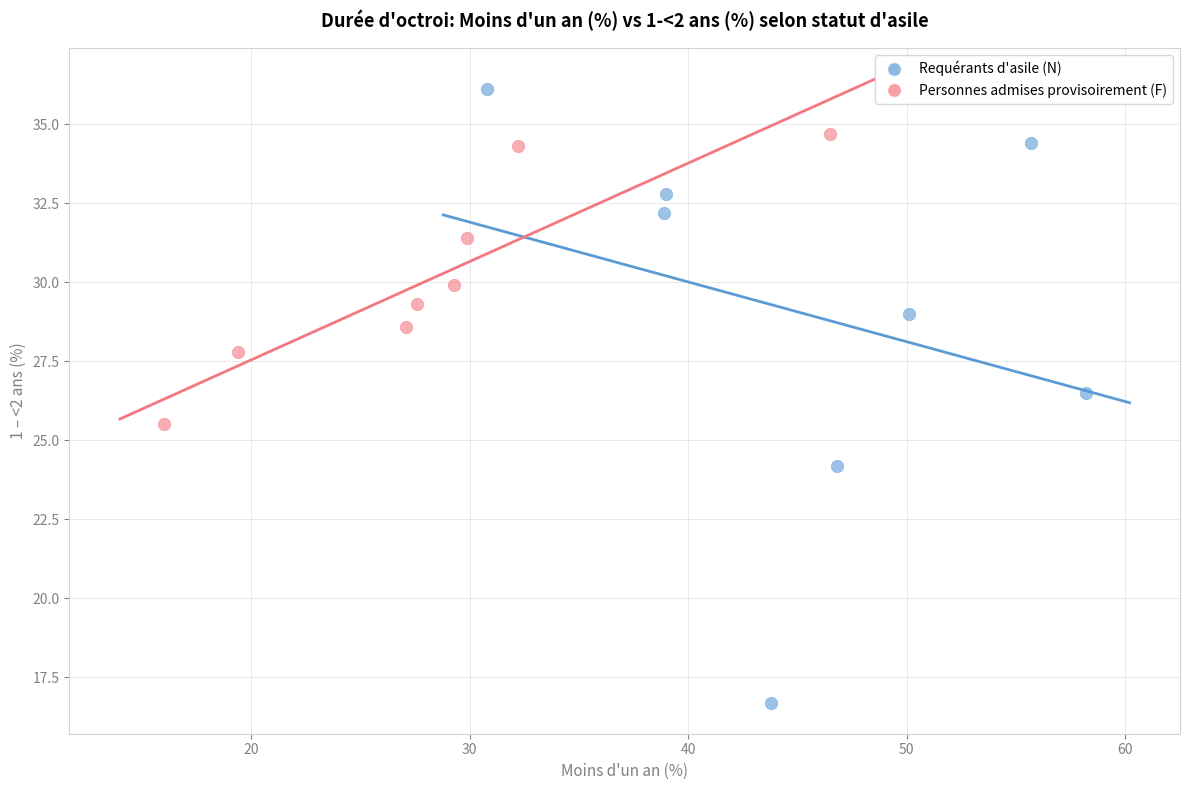

Which series has the largest Y range (max minus min)?

Requérants d'asile (N)